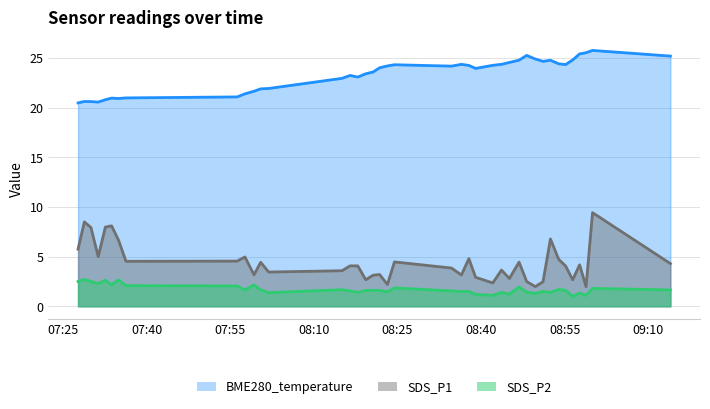

True or false: SDS_P2 has more than 0 interior local peaks.

True